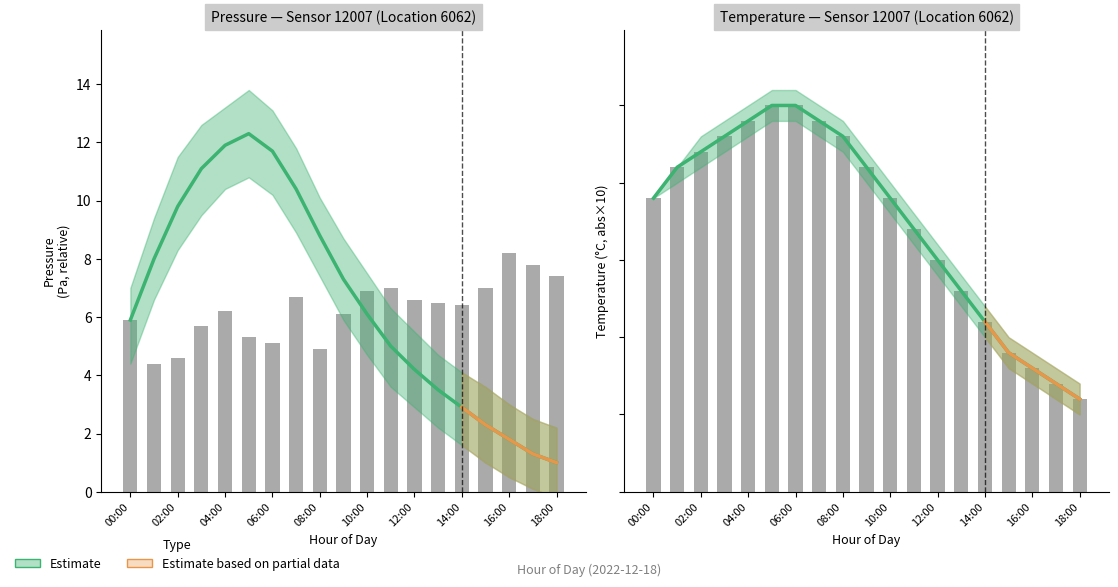

What is the greatest value displayed?

25.0